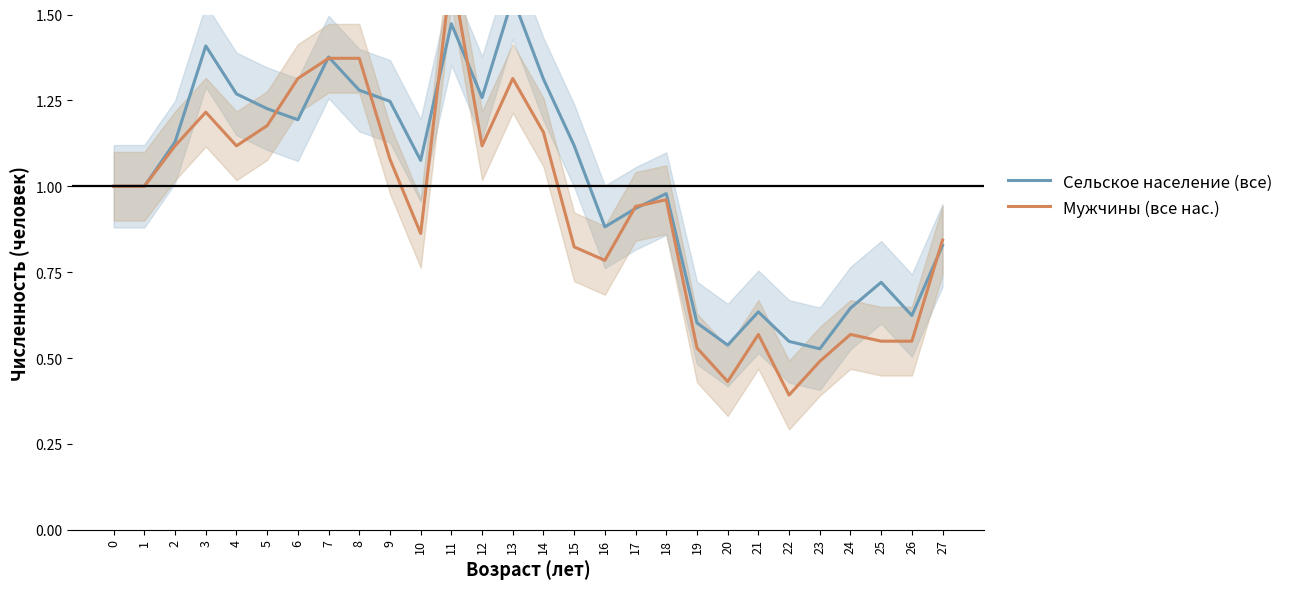

What is the minimum value shown in the chart?

0.4